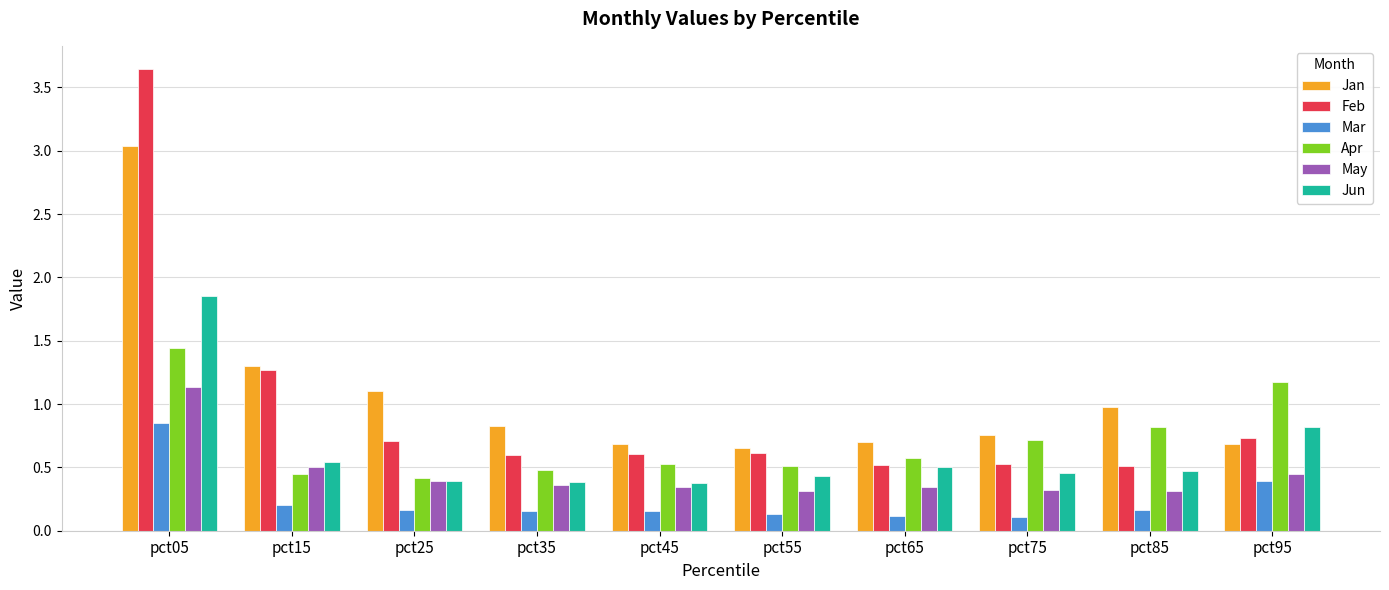

Which category has the highest value across all series?

pct05